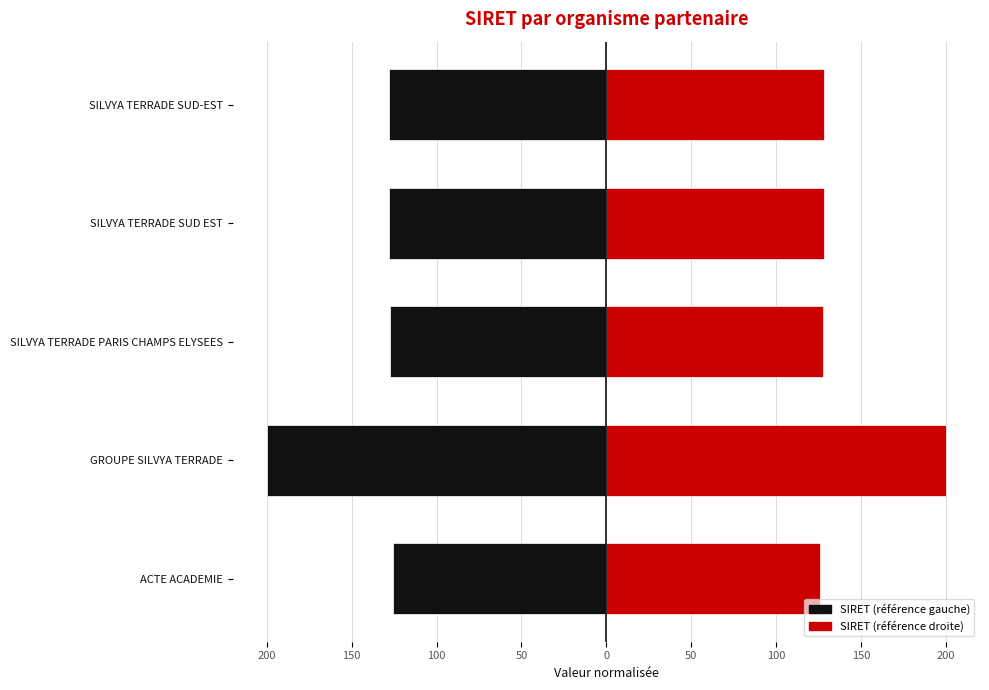

What is the difference between the maximum and second lowest values in the SIRET (right) series?

72.4